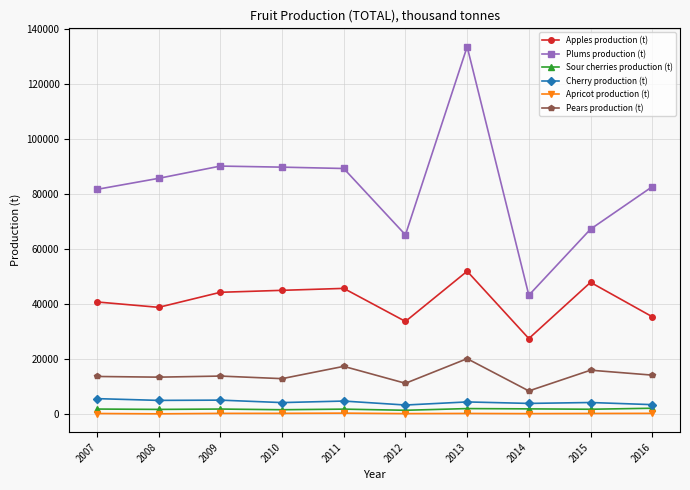

What is the difference between the Apricot production (t) values at 2007 and 2011?

135